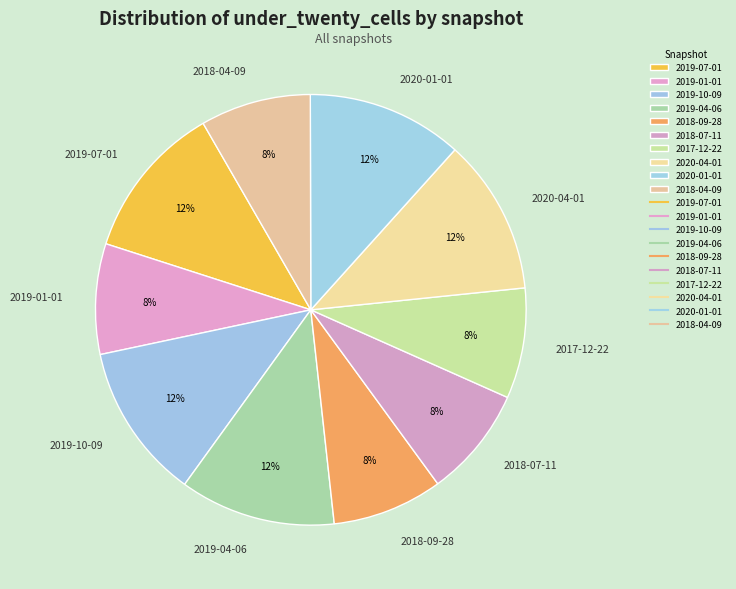

The 2018-07-11 slice represents 8% of the pie. True or false?

True